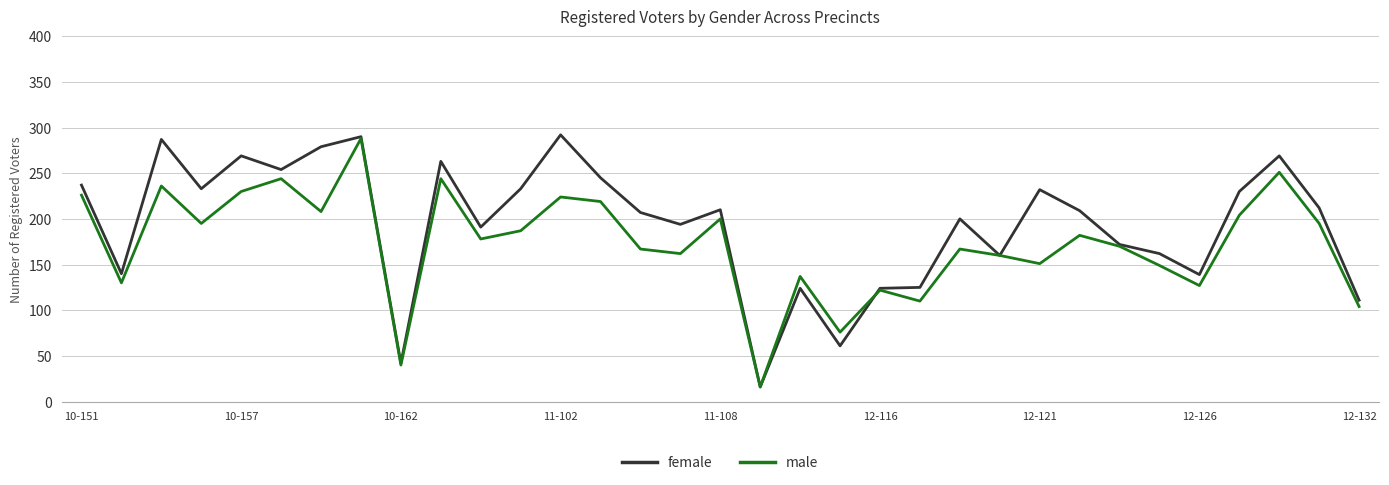

What is the minimum value shown in the chart?

16